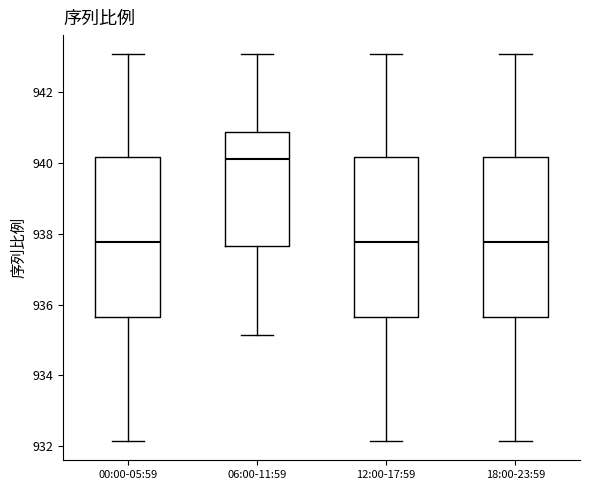

Reading left to right, transcribe this box plot: for each box, give where its median line is, the range the box spans, and where its two whiskers end, as read against the y-axis. The values are not printed on the chart, so give them approximately, as read against the axis.

00:00-05:59: median 937.8, box 935.6 to 940.2, whiskers 932.2 to 943.0
06:00-11:59: median 940.2, box 937.6 to 940.8, whiskers 935.2 to 943.0
12:00-17:59: median 937.8, box 935.6 to 940.2, whiskers 932.2 to 943.0
18:00-23:59: median 937.8, box 935.6 to 940.2, whiskers 932.2 to 943.0